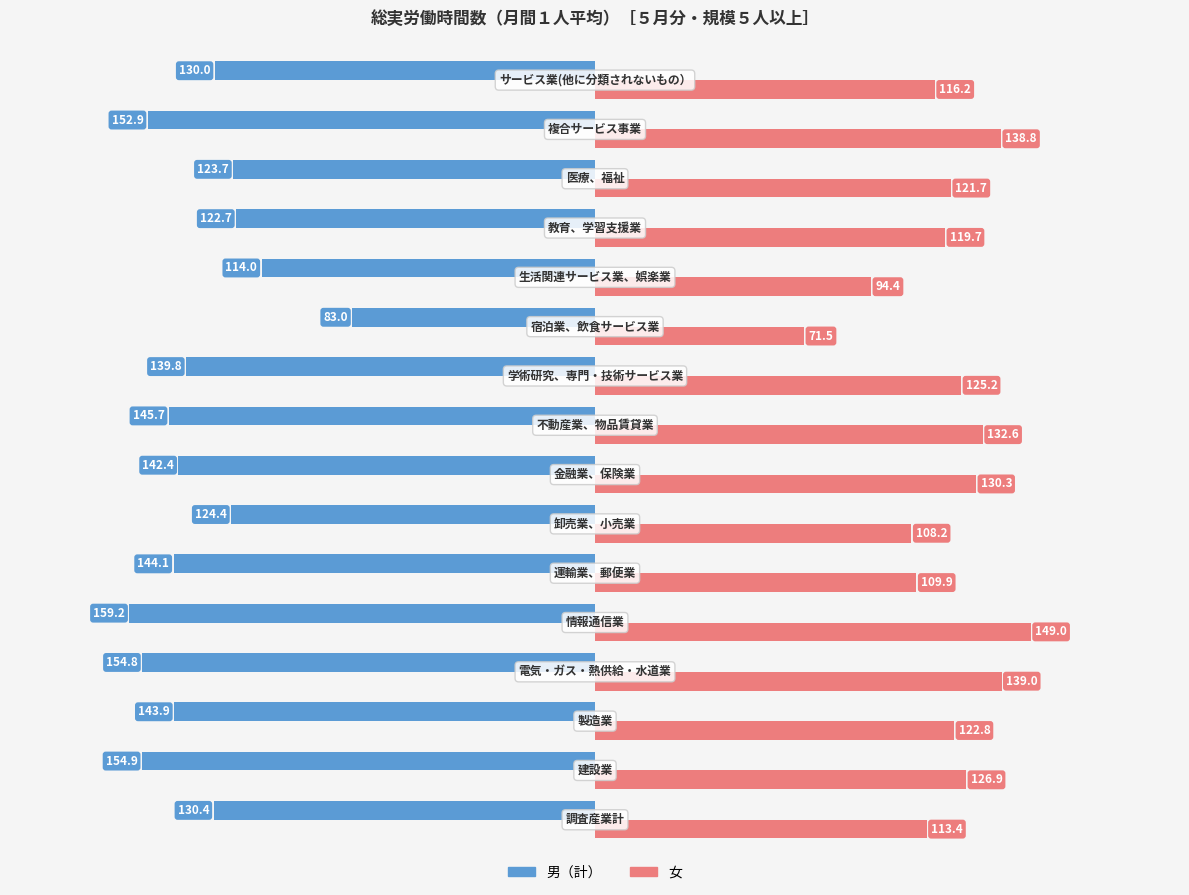

What is the difference between the maximum and minimum values in the 女 series?

77.5